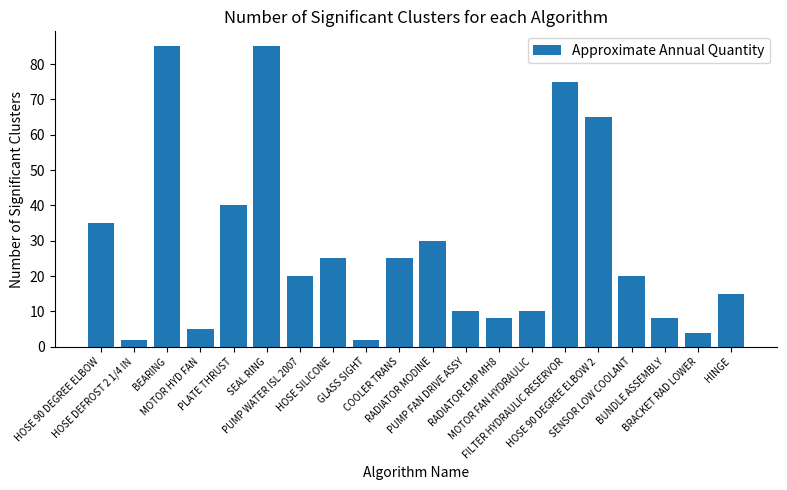

Reading left to right, transcribe all the data shown in this chart.

HOSE 90 DEGREE ELBOW=35	HOSE DEFROST 2 1/4 IN=2	BEARING=85	MOTOR HYD FAN=5	PLATE THRUST=40	SEAL RING=85	PUMP WATER ISL 2007=20	HOSE SILICONE=25	GLASS SIGHT=2	COOLER TRANS=25	RADIATOR MODINE=30	PUMP FAN DRIVE ASSY=10	RADIATOR EMP MH8=8	MOTOR FAN HYDRAULIC=10	FILTER HYDRAULIC RESERVOR=75	HOSE 90 DEGREE ELBOW 2=65	SENSOR LOW COOLANT=20	BUNDLE ASSEMBLY=8	BRACKET RAD LOWER=4	HINGE=15